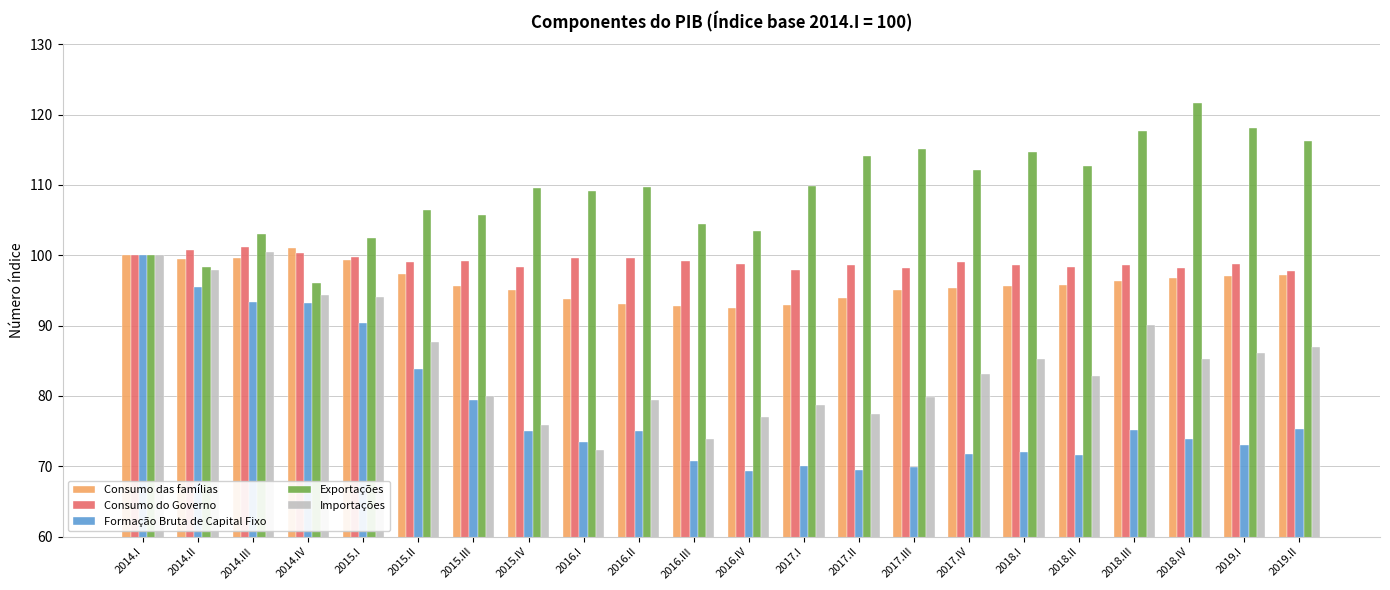

Which series has the largest total across all categories?

Exportações